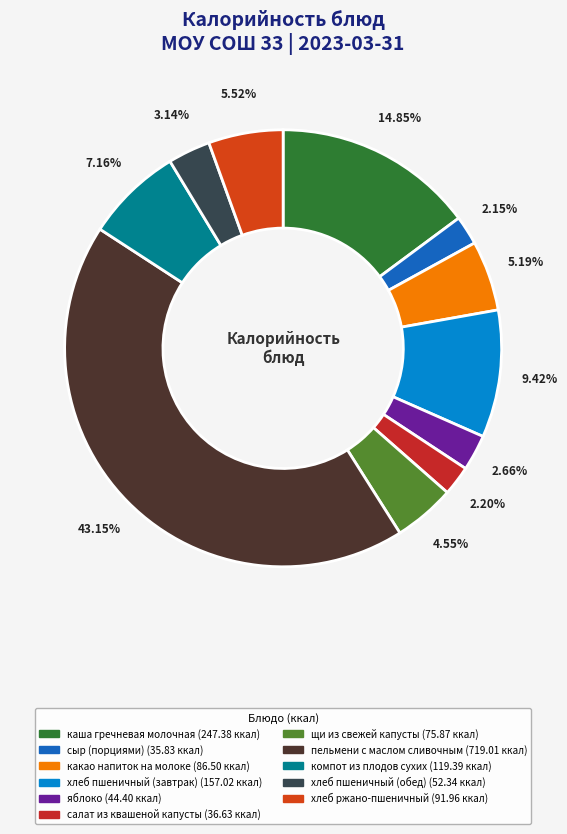

How many segments does this pie chart have?

11